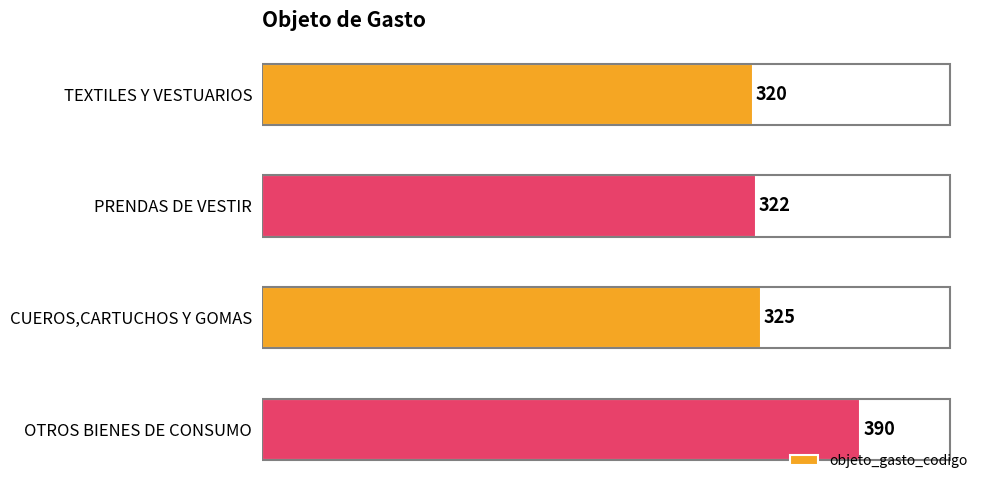

The chart shows a value of 263 at OTROS BIENES DE CONSUMO. True or false?

False